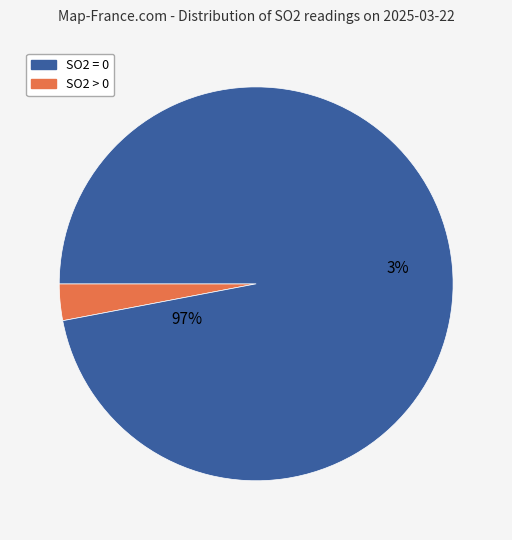

Does SO2 = 0 account for over 50% of the chart?

Yes